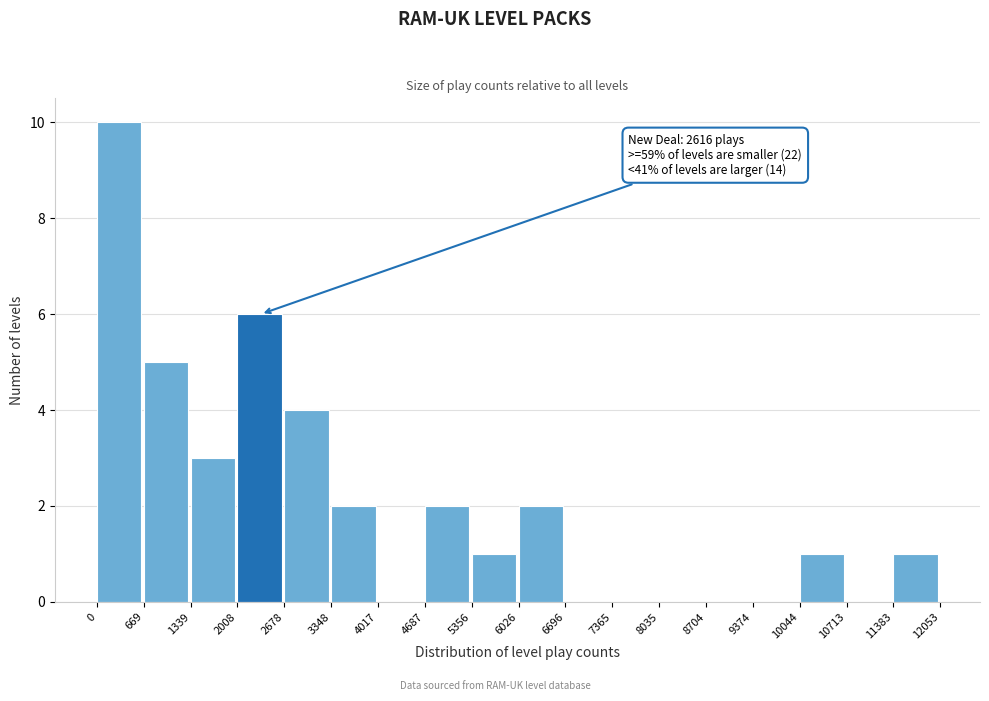

Over which range of the x-axis is the bar tallest?

0 to 669